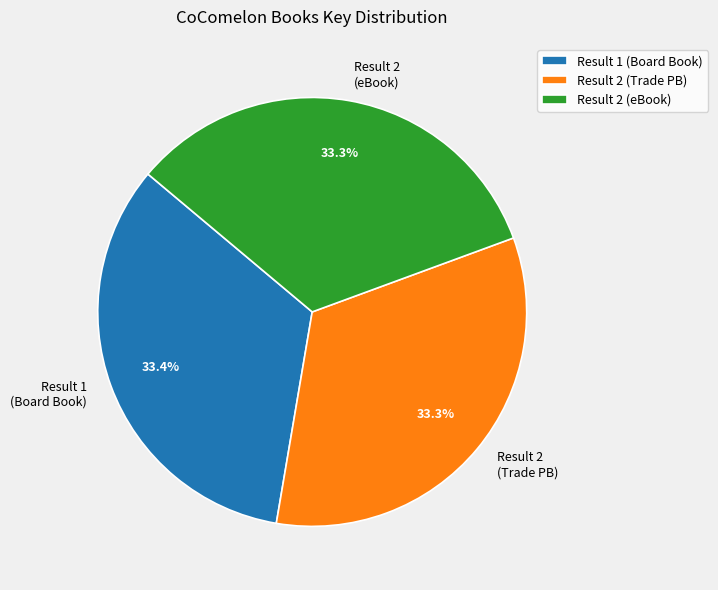

Is there any slice that represents more than half of the pie?

No